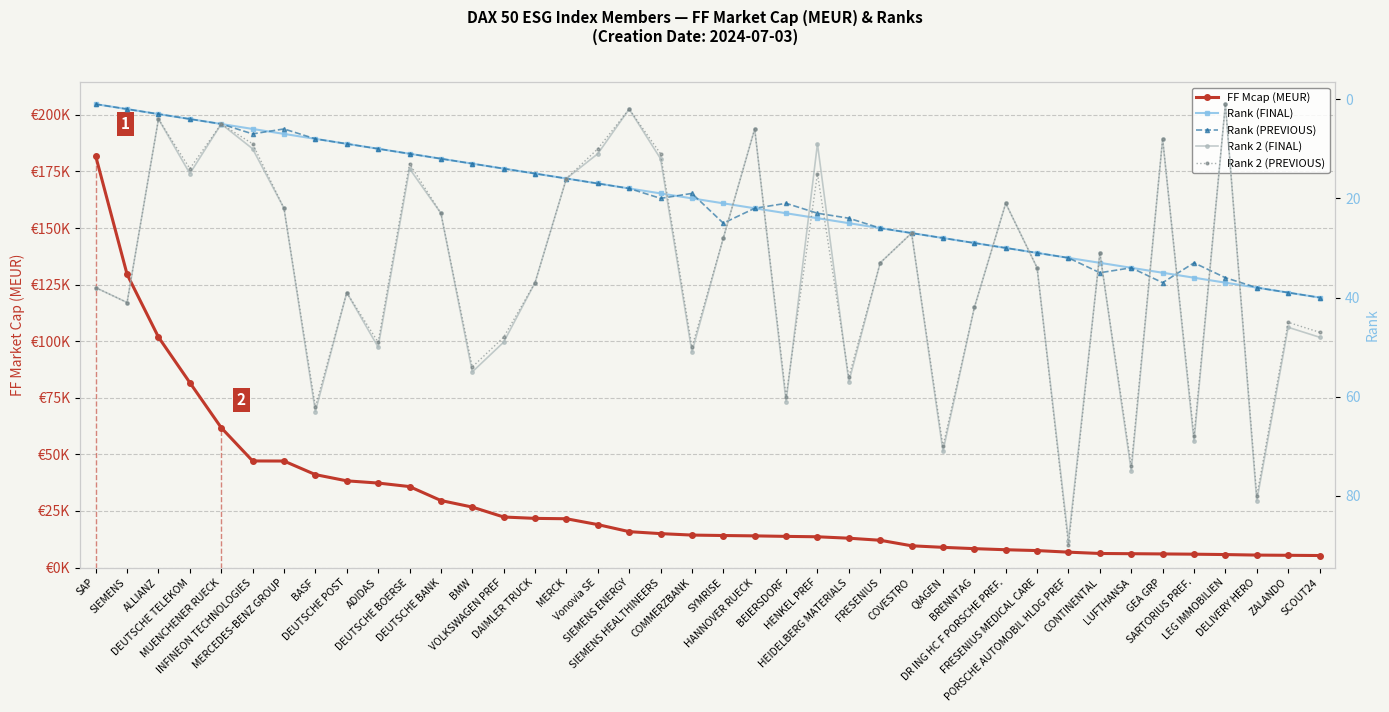

At which label does Rank (PREVIOUS) first exceed 21?

SYMRISE